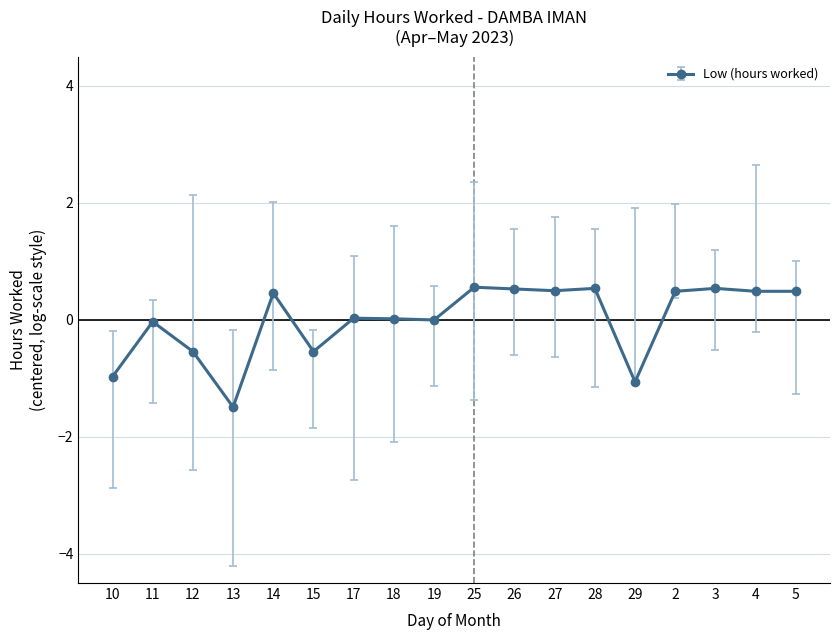

Between 11 and 10, which is larger?

11